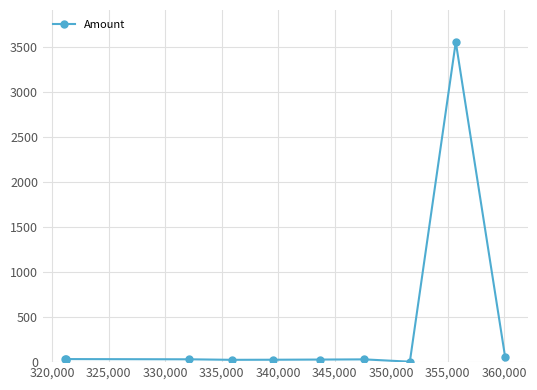

What is the maximum value shown in the chart?

3558.8